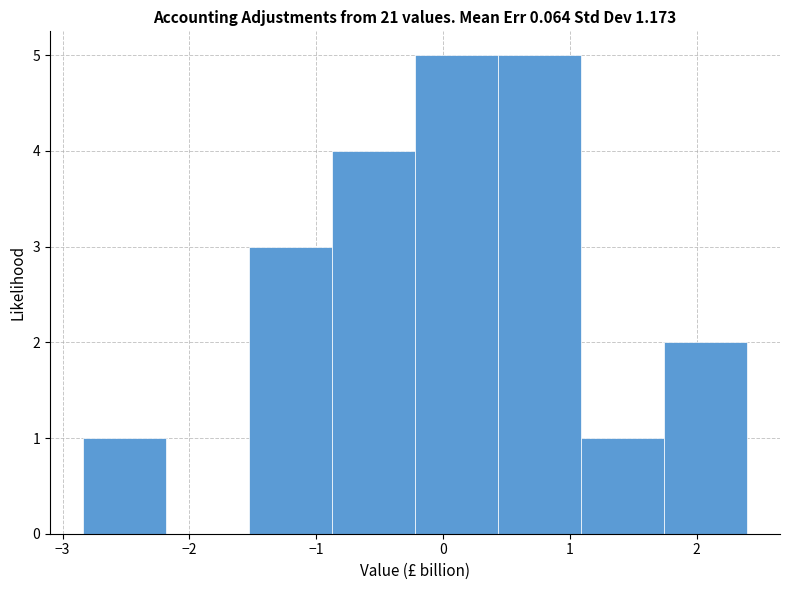

Reading left to right, list every bar in this chart as the range it spans on the x-axis followed by its height. Neither the bar edges nor the heights are printed on the chart, so give them approximately, as read against the axes.

-2.8 to -2.2: 1
-2.2 to -1.5: 0
-1.5 to -0.9: 3
-0.9 to -0.2: 4
-0.2 to 0.4: 5
0.4 to 1.1: 5
1.1 to 1.7: 1
1.7 to 2.4: 2